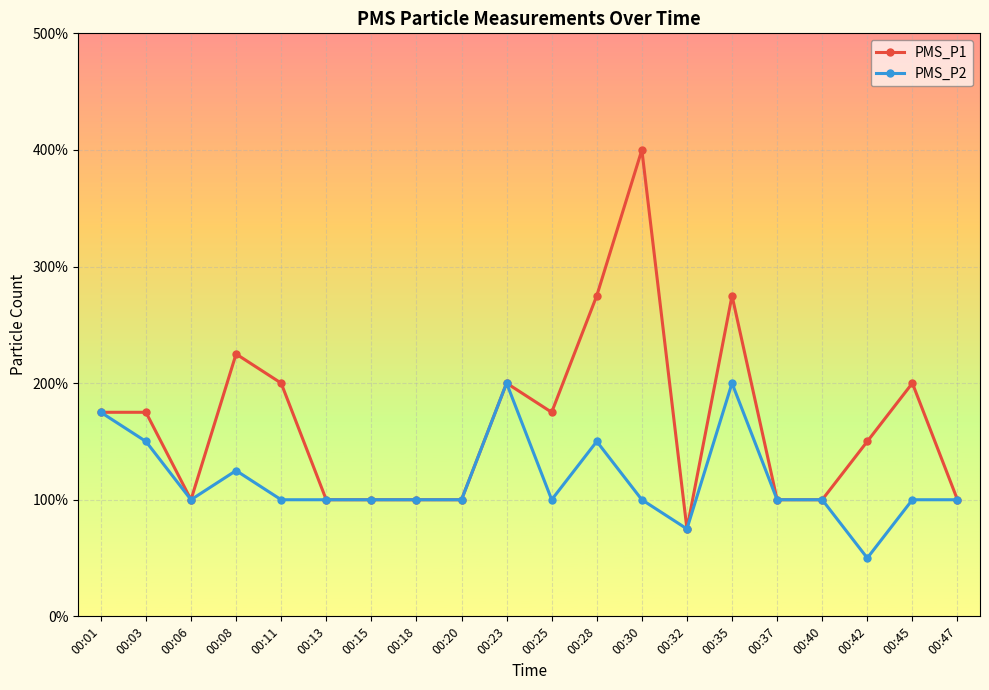

At which category does the chart reach its peak across all series?

00:30